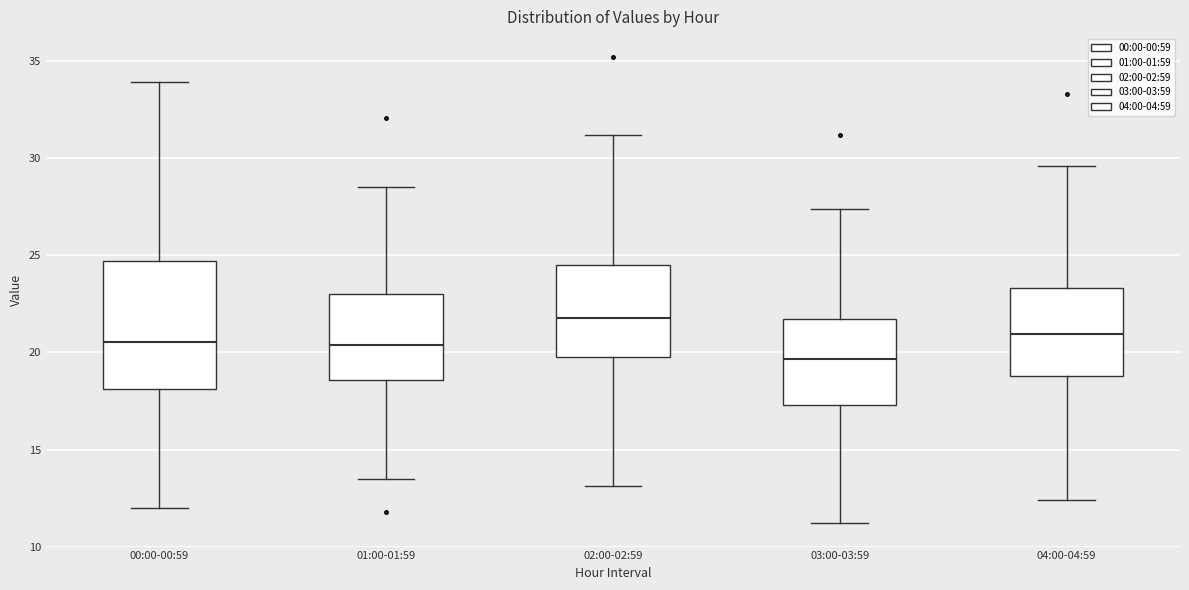

Which box is the tallest, from its lower edge to its upper edge?

00:00-00:59